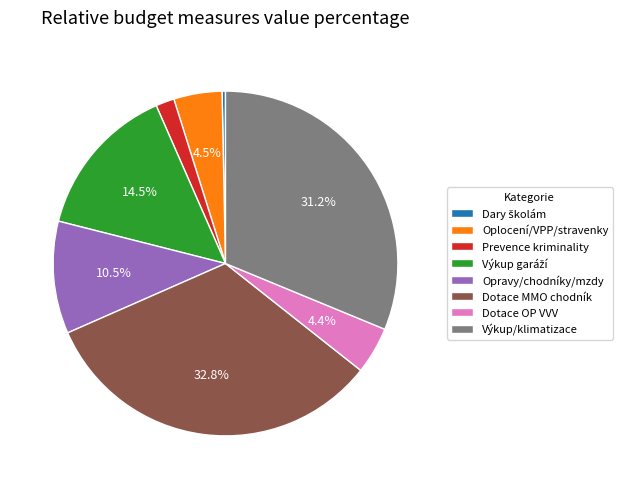

To the nearest percent, what is the average slice percentage?

12%